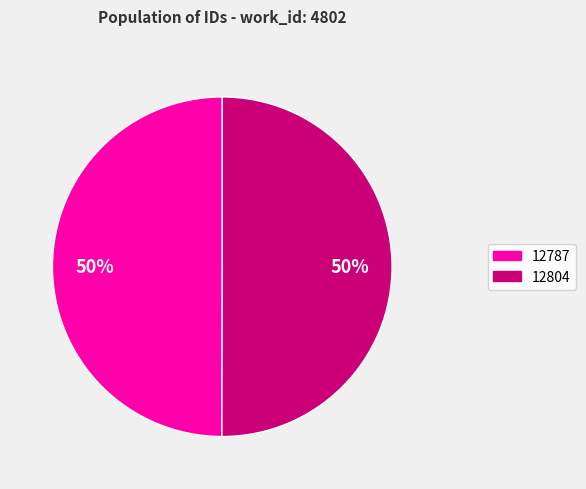

To the nearest percent, what portion does 12804 represent?

50%